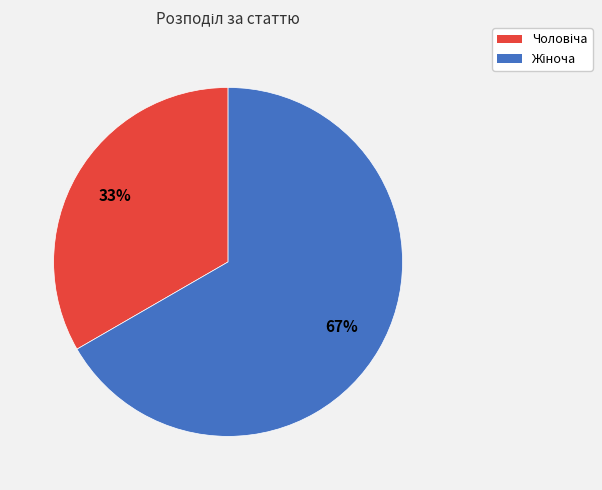

To the nearest percent, what is the average slice percentage?

50%